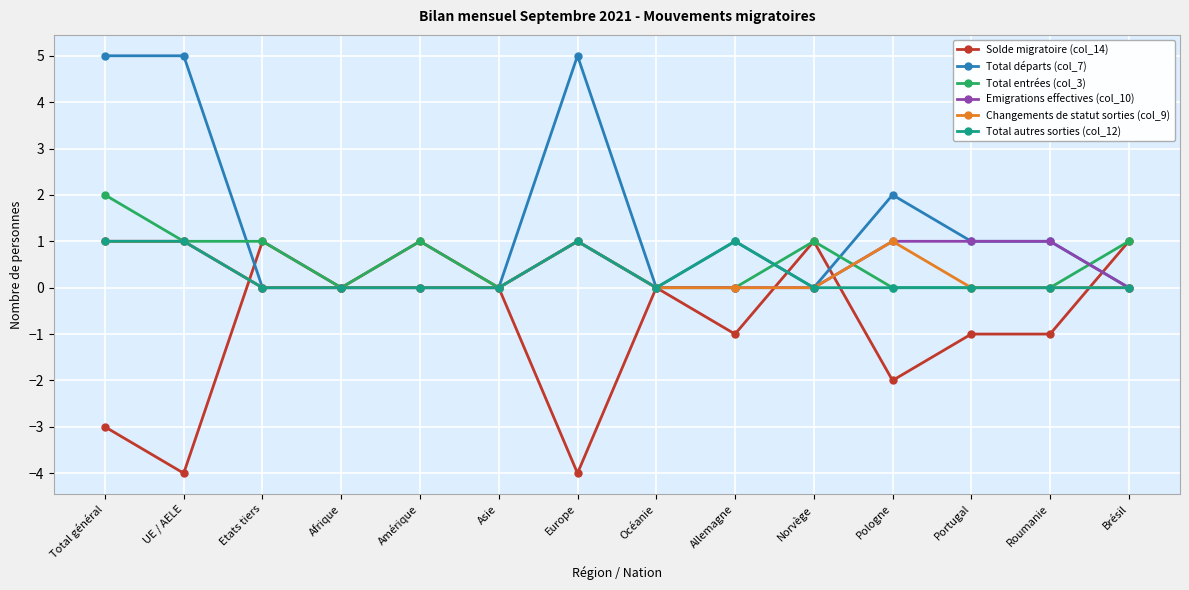

What is the label of the 3rd point from the left?

Etats tiers